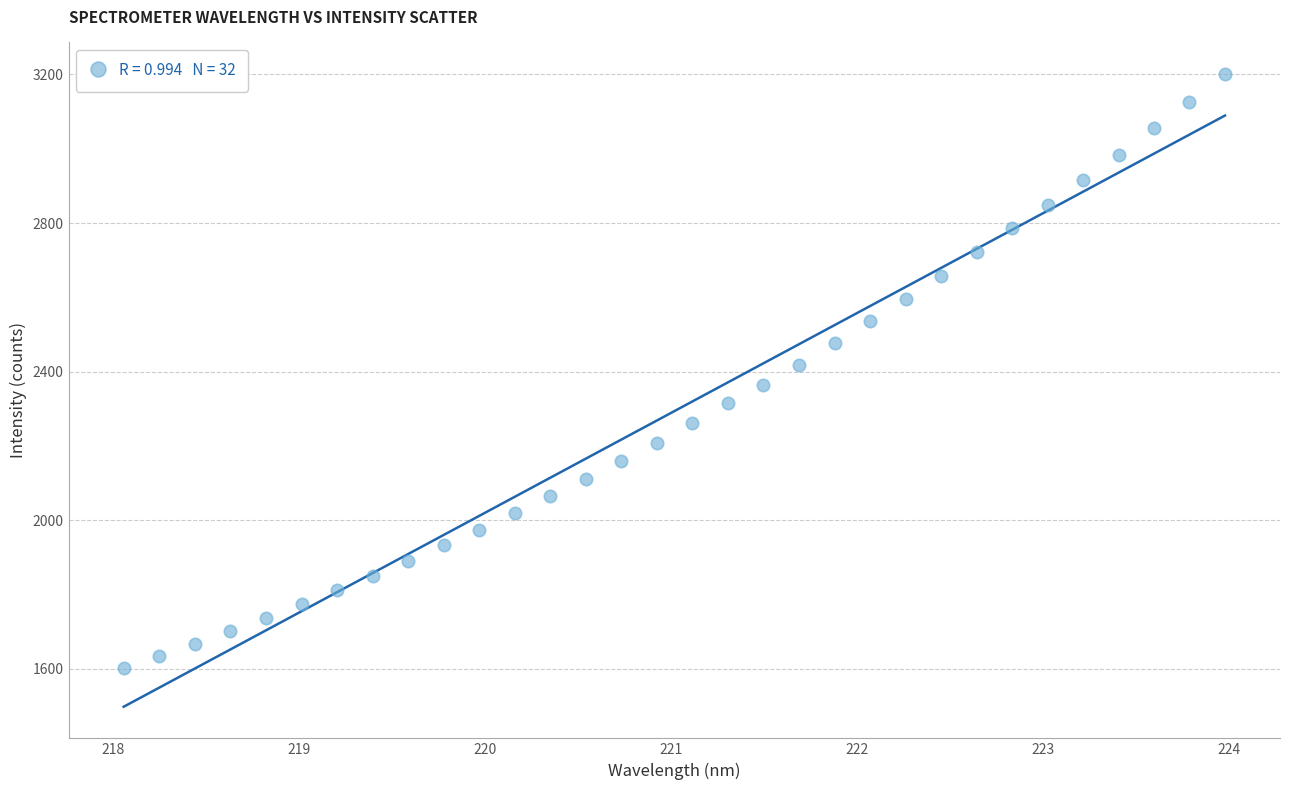

What is the range of Y values (max minus min)?

1598.6